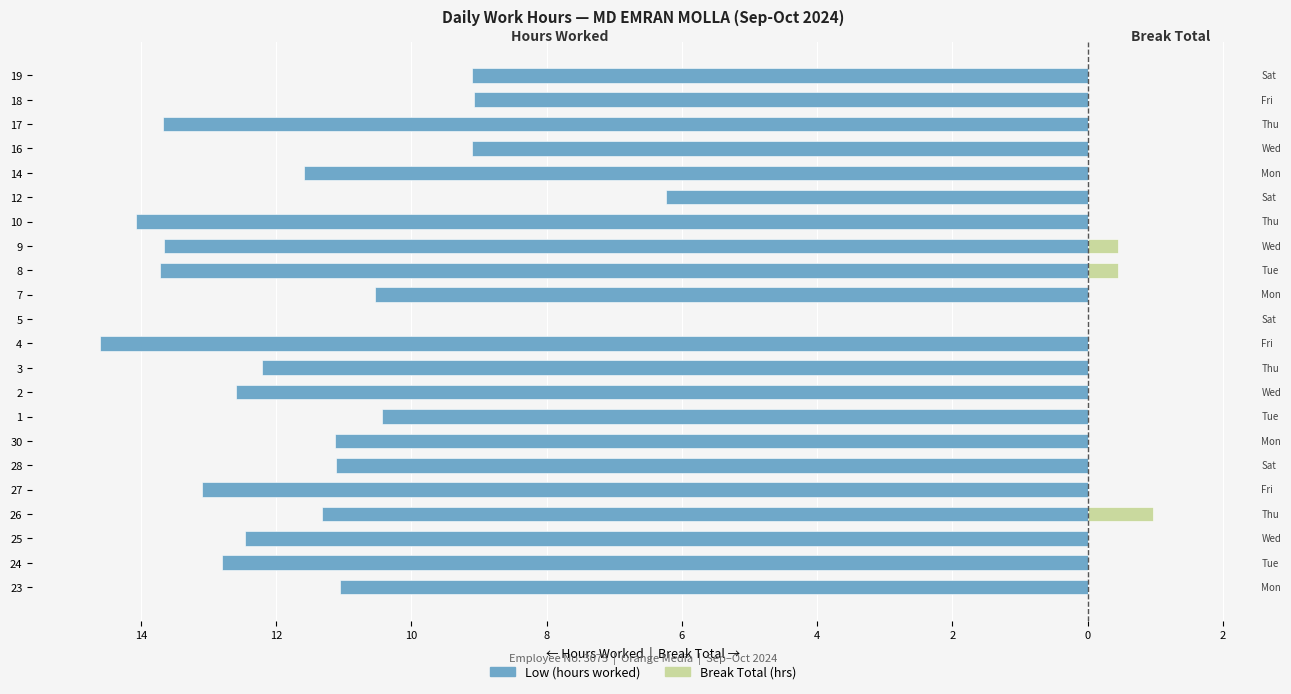

What is the value of the Low (hours worked) bar at the 16th from the left?

-14.1